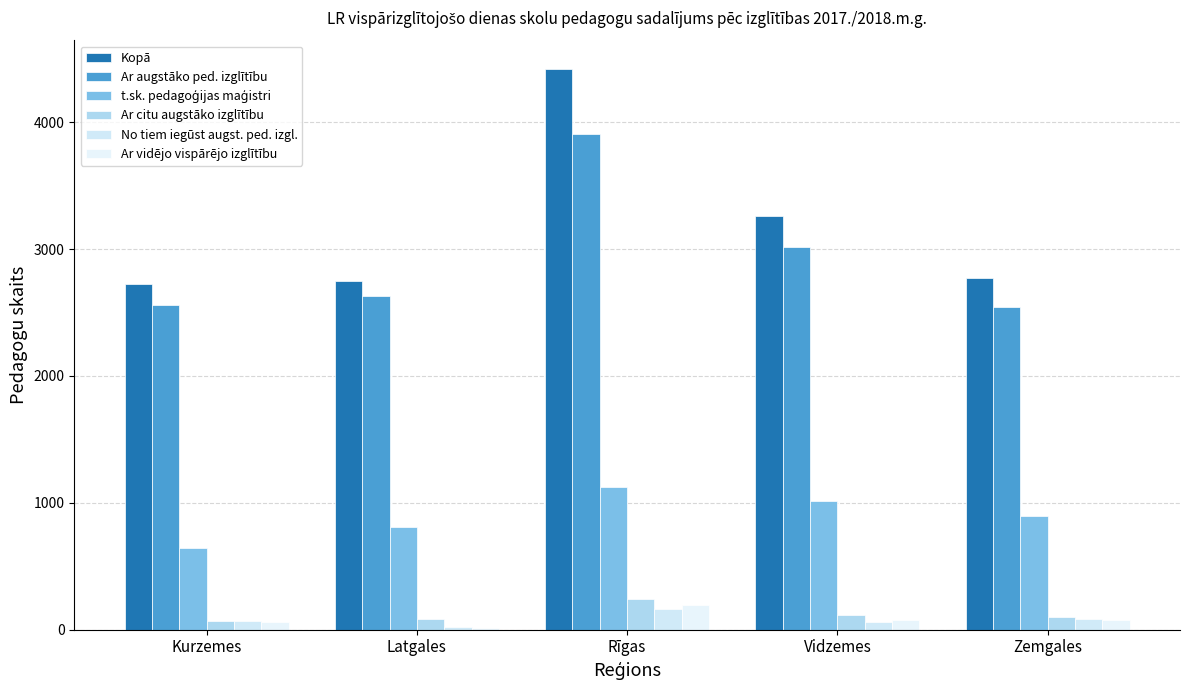

Which category has the highest value across all series?

Rīgas